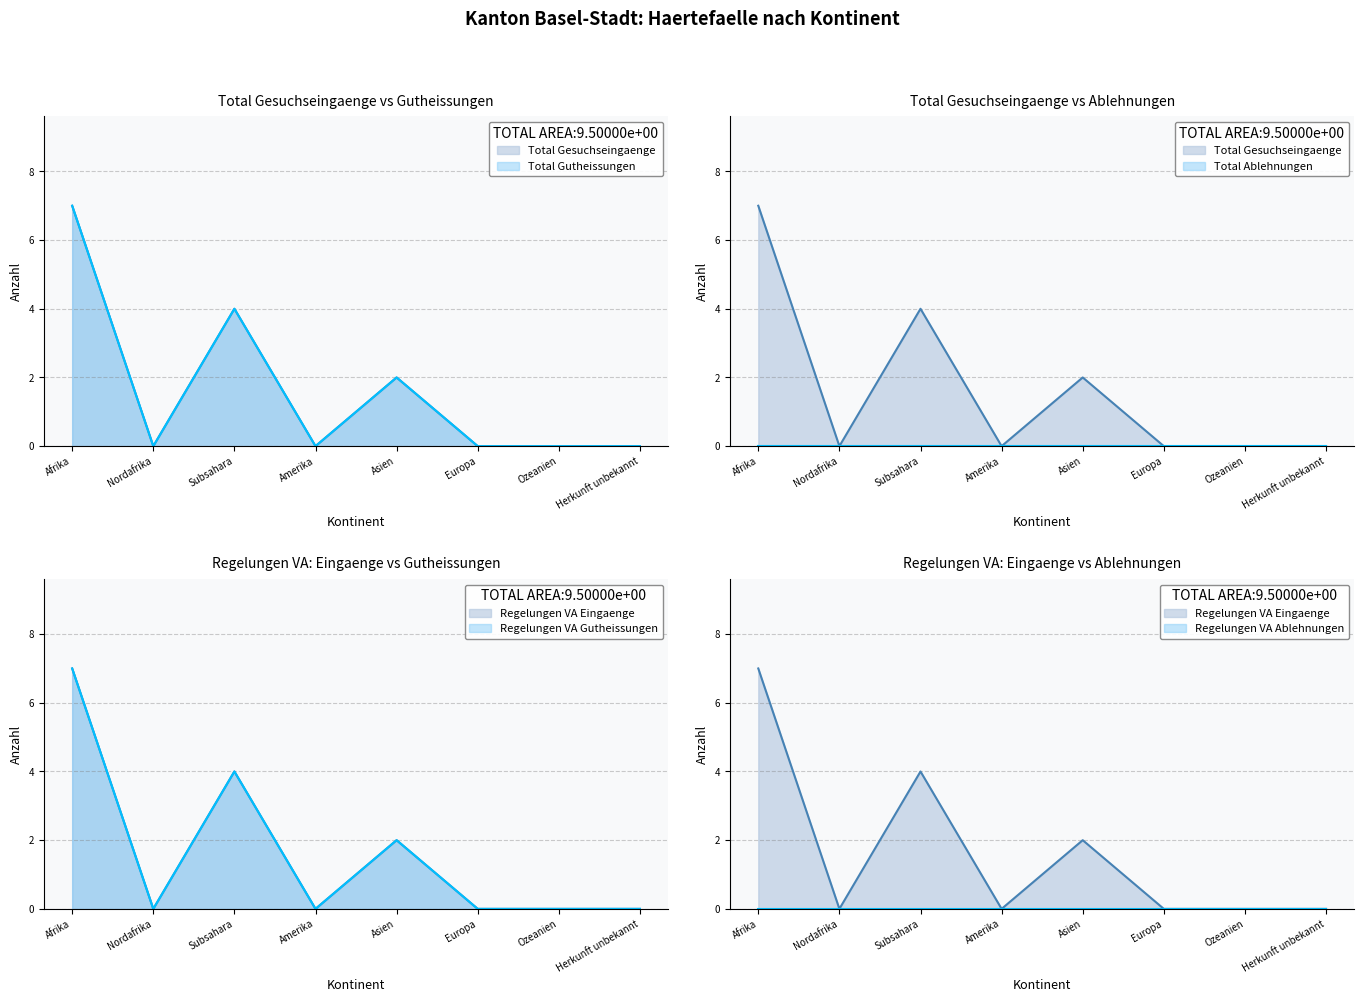

The value of Regelungen VA Eingaenge at Europa is 3. True or false?

False